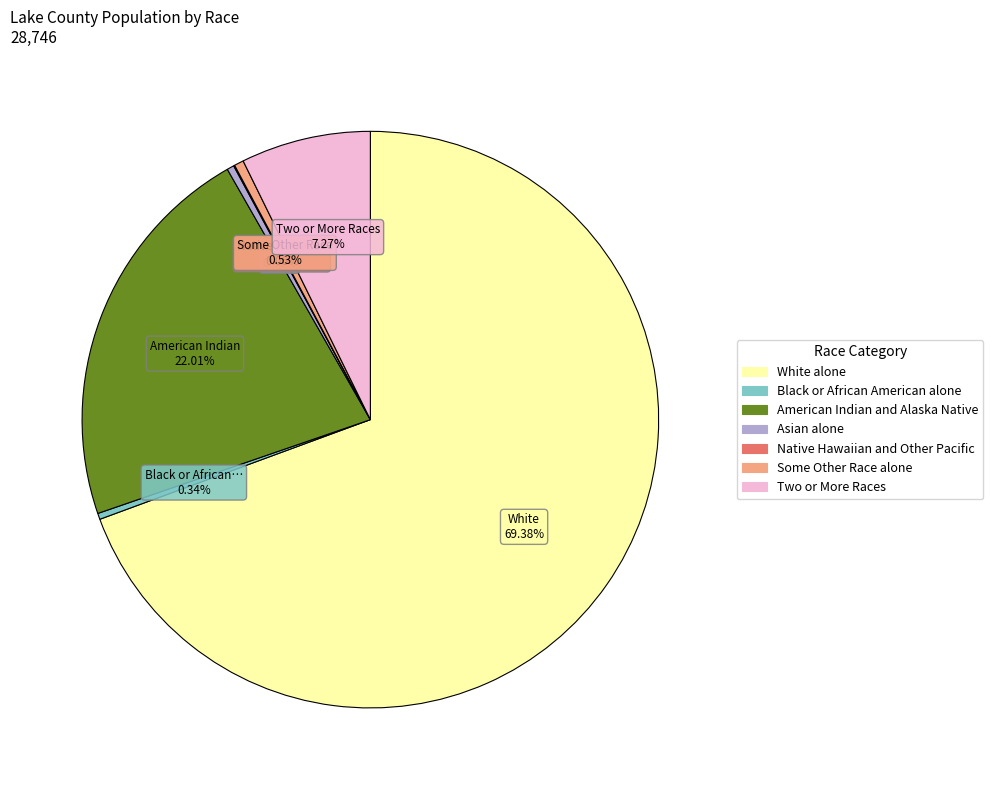

Between Some Other Race alone and White alone, which is larger?

White alone